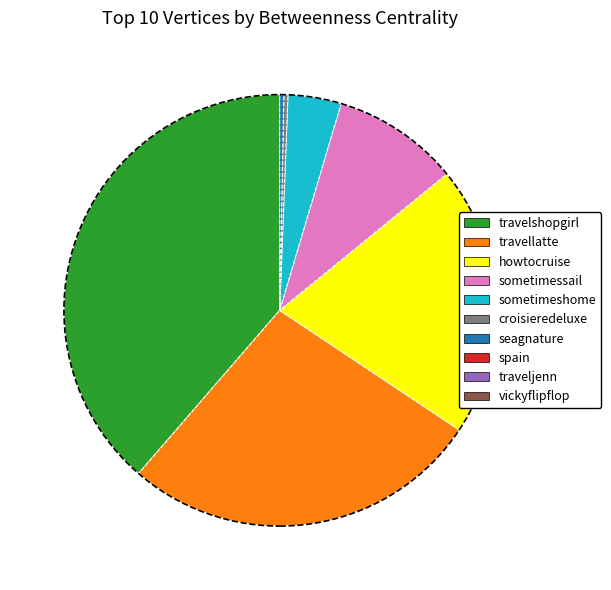

Is there any slice that represents more than half of the pie?

No